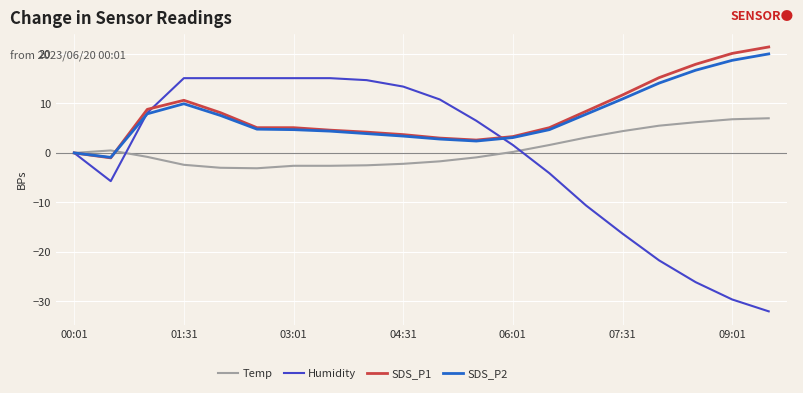

Which series has the widest spread of values?

Humidity